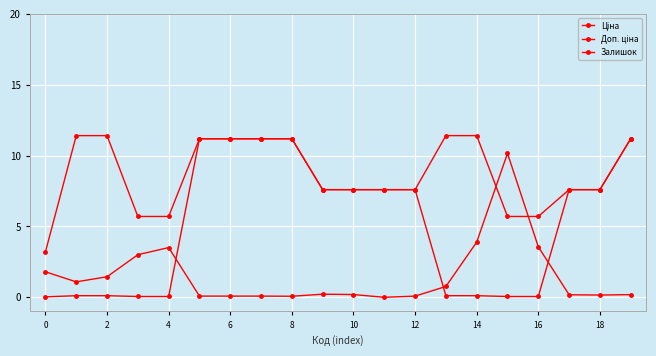

Does the chart have visible grid lines?

Yes